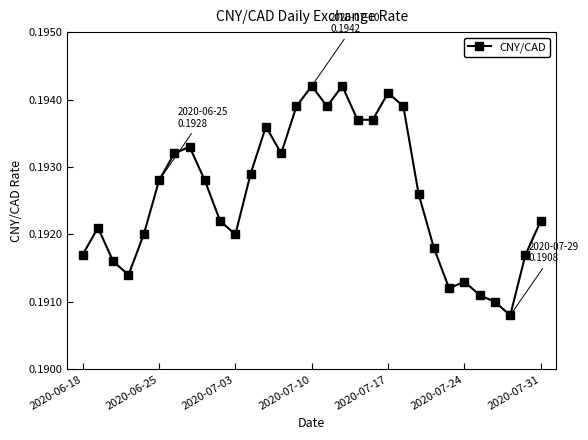

How many values are between 0 and 1?

31